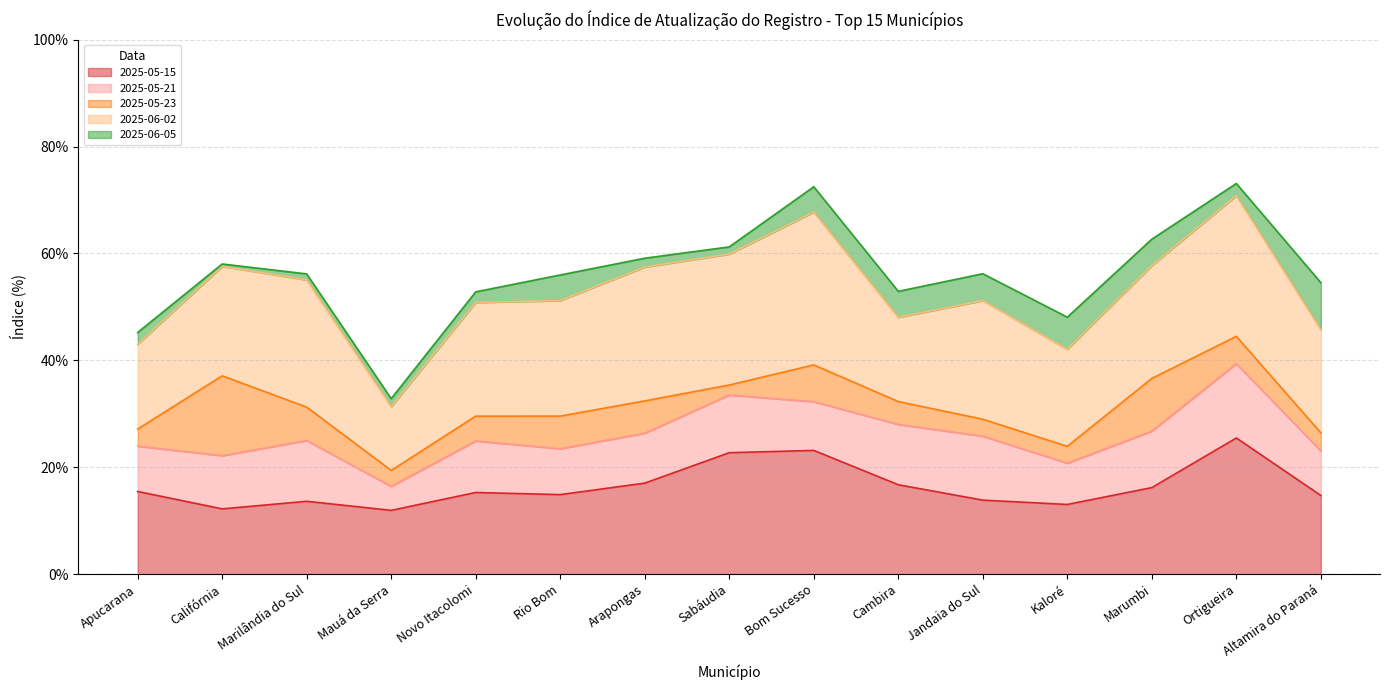

In 2025-06-05, how many points are lower than both neighbors (excluding endpoints)?

3